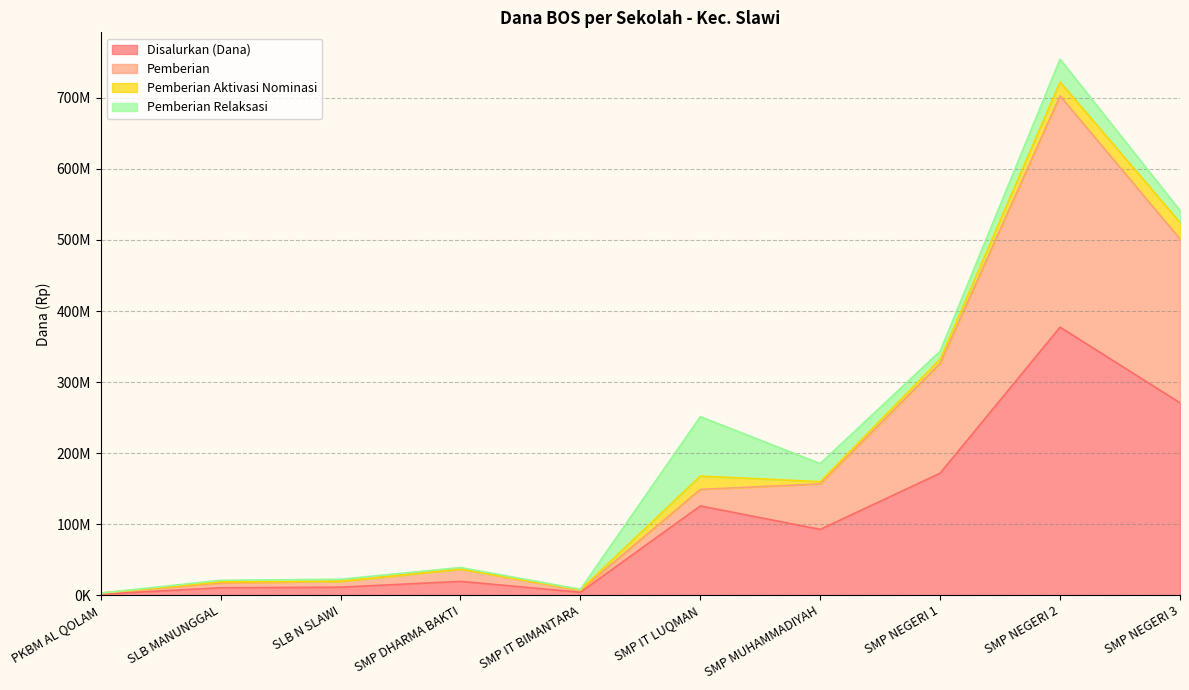

True or false: Pemberian and Disalurkan (Dana) cross at least once.

False